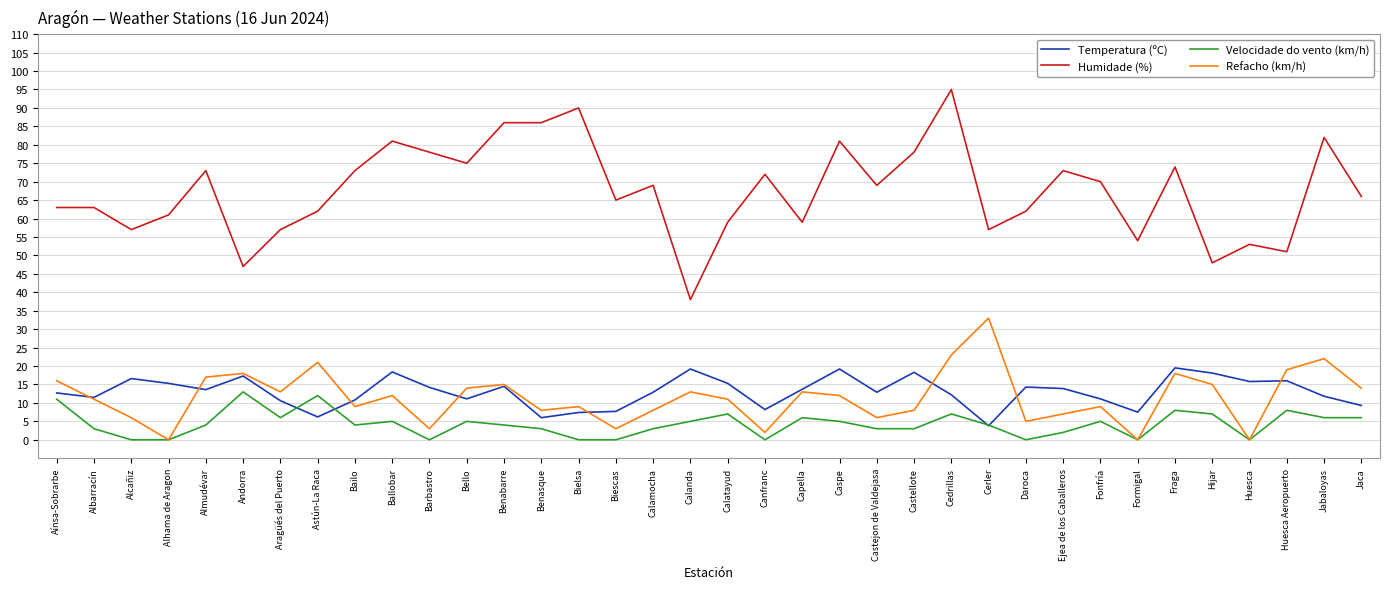

What is the difference between the Velocidade do vento (km/h) values at Aínsa-Sobrarbe and Bailo?

7.0